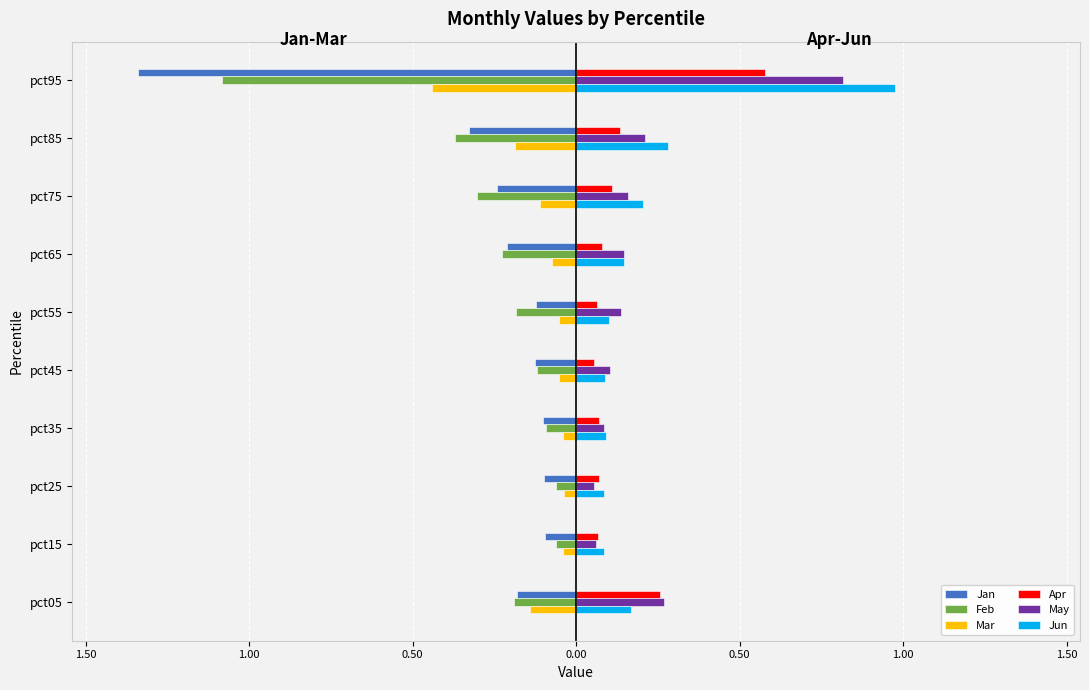

What are all the series names shown in the legend?

Jan, Feb, Mar, Apr, May, Jun